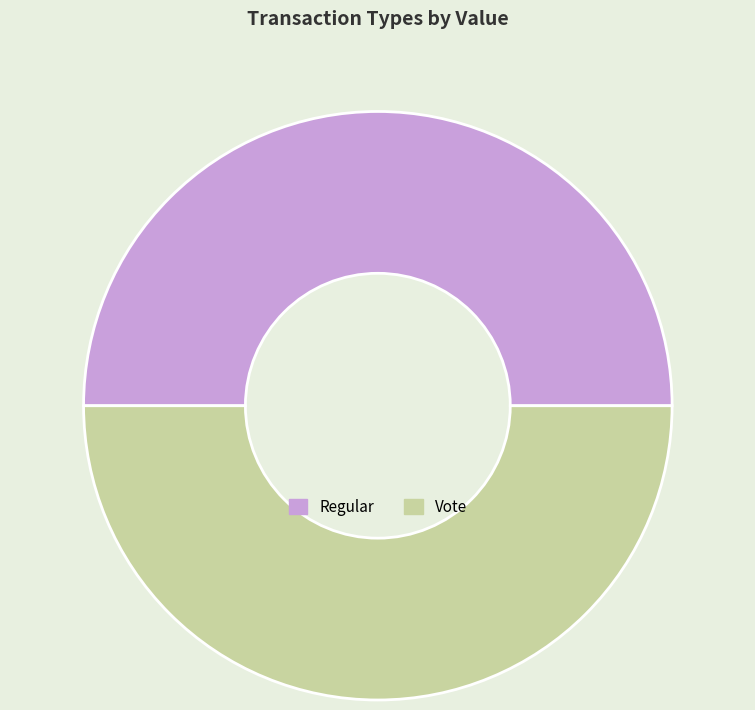

Combined, do Vote and Regular account for over 50%?

Yes